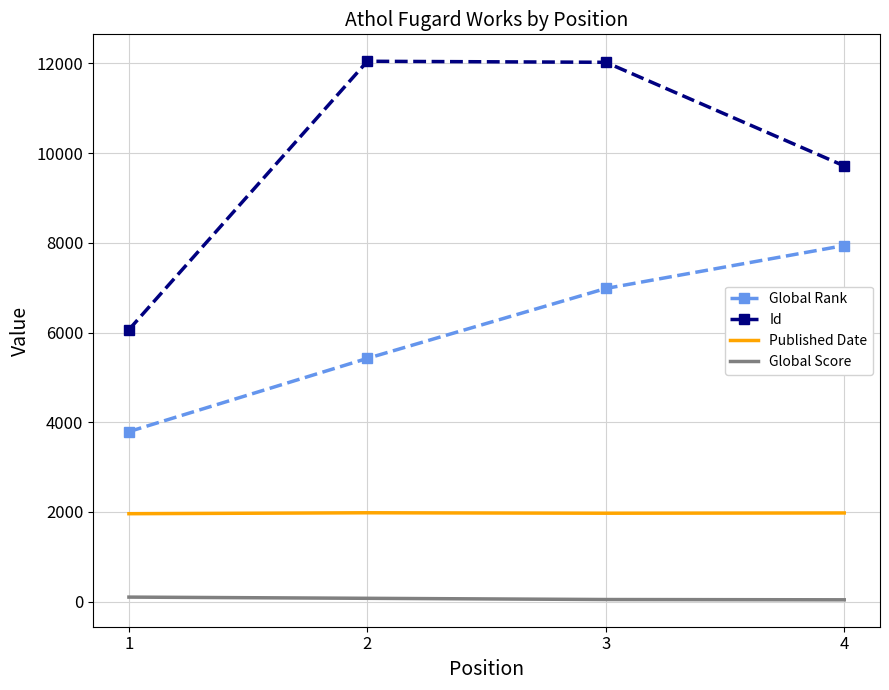

How many values in the Global Rank series are below 6982?

2